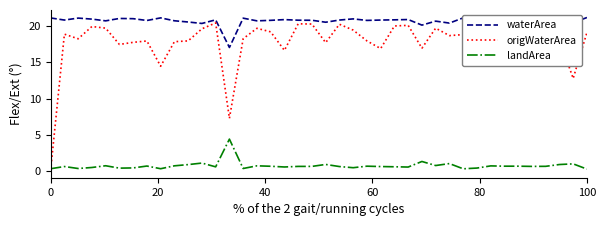

True or false: landArea and origWaterArea cross at least once.

True